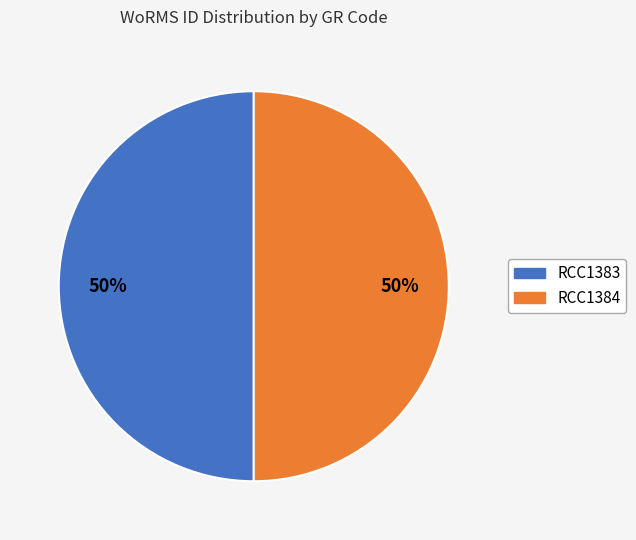

Combined, do RCC1384 and RCC1383 account for over 50%?

Yes